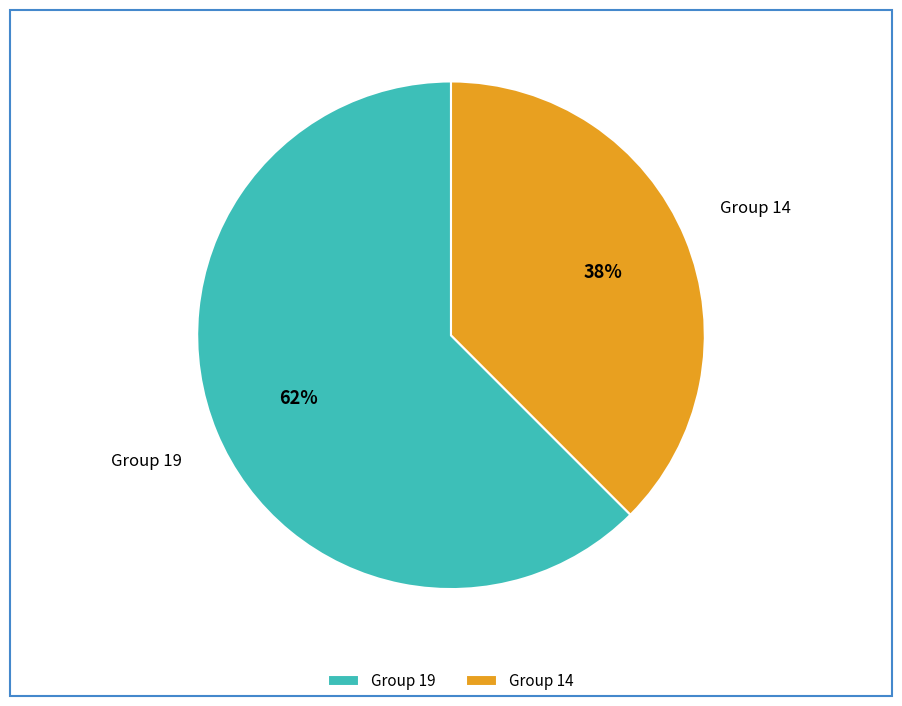

To the nearest percent, what is the average slice percentage?

50%